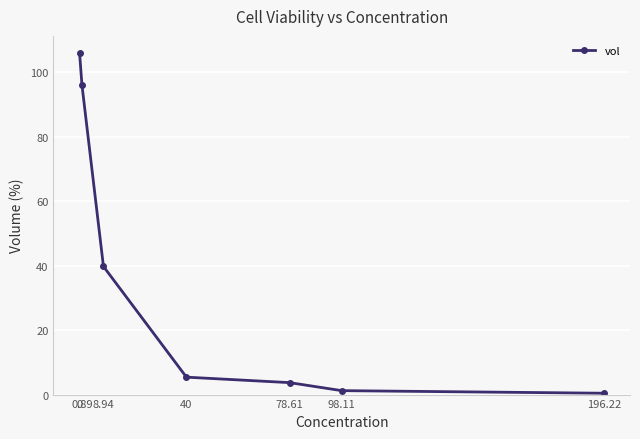

What is the value of the 5th point from the left?

3.7